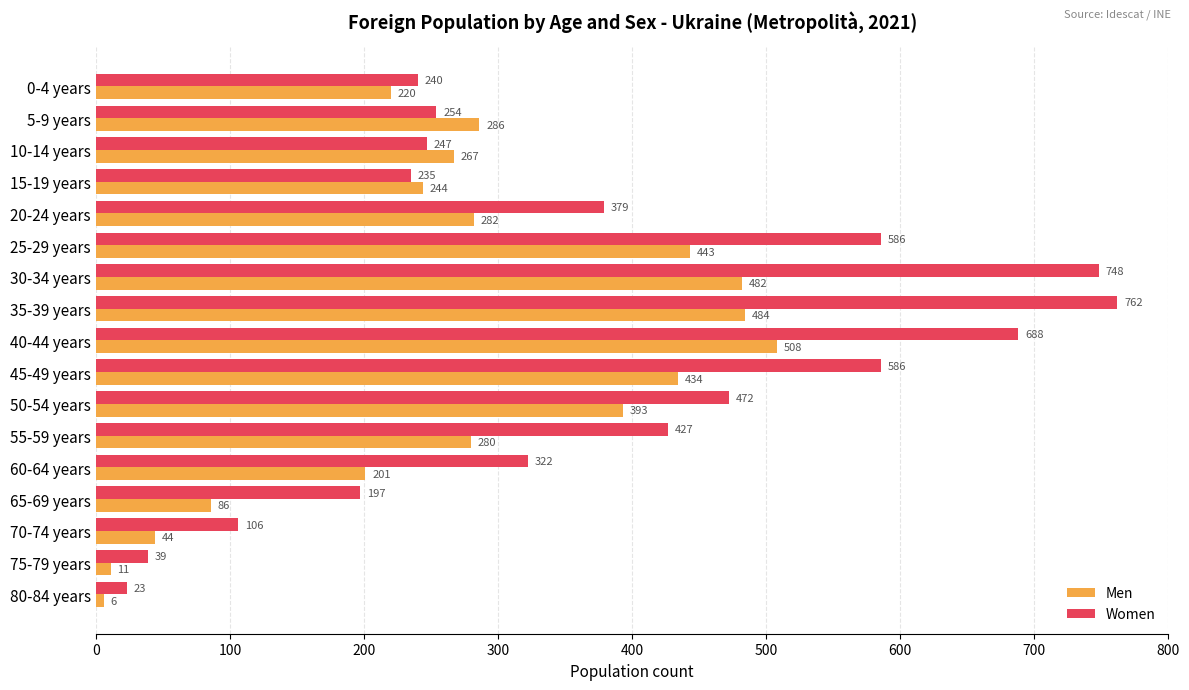

Rank the categories by Men value from highest to lowest.

40-44 years, 35-39 years, 30-34 years, 25-29 years, 45-49 years, 50-54 years, 5-9 years, 20-24 years, 55-59 years, 10-14 years, 15-19 years, 0-4 years, 60-64 years, 65-69 years, 70-74 years, 75-79 years, 80-84 years